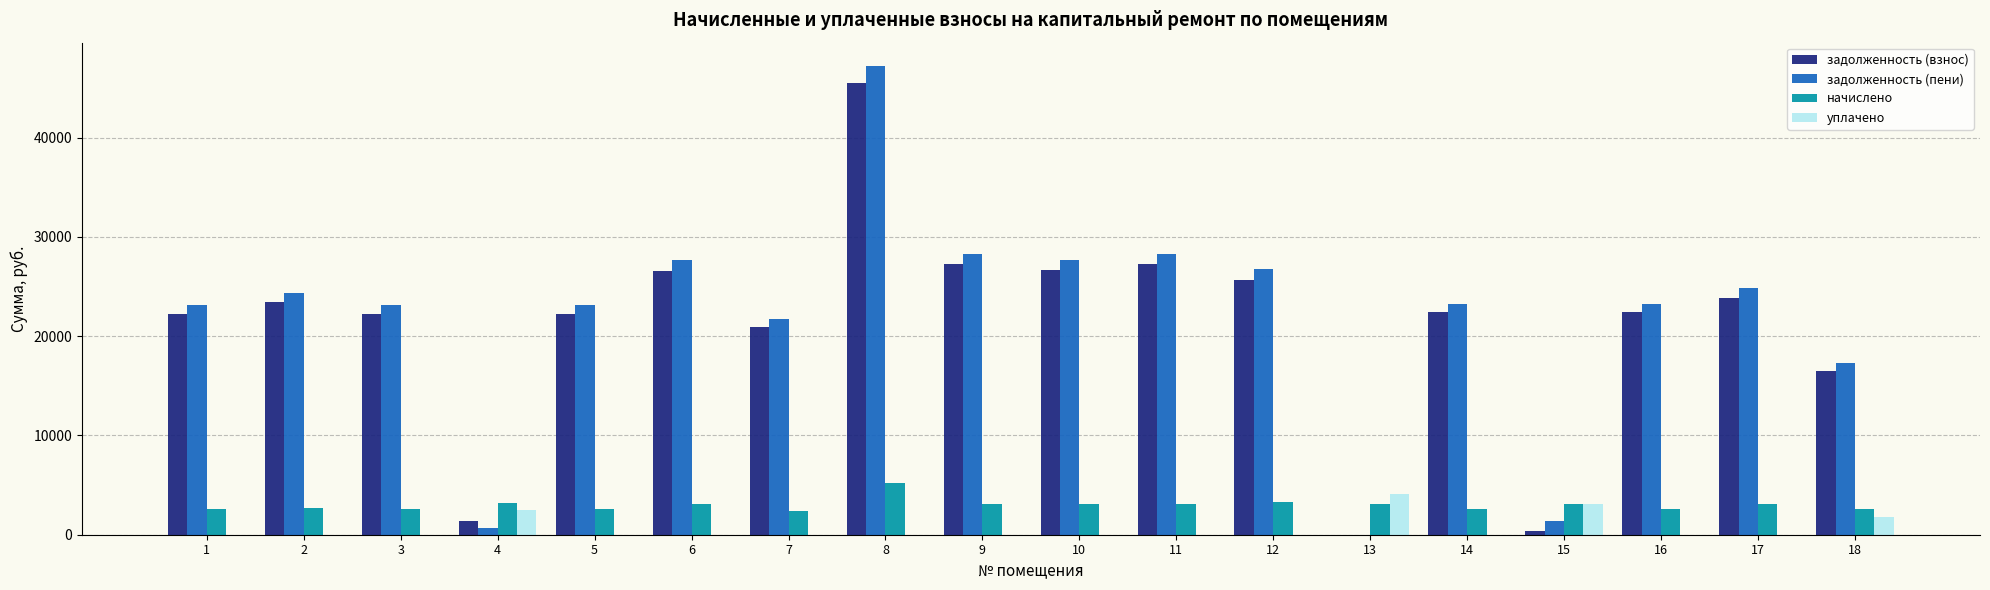

What are all the series names shown in the legend?

задолженность (взнос), задолженность (пени), начислено, уплачено